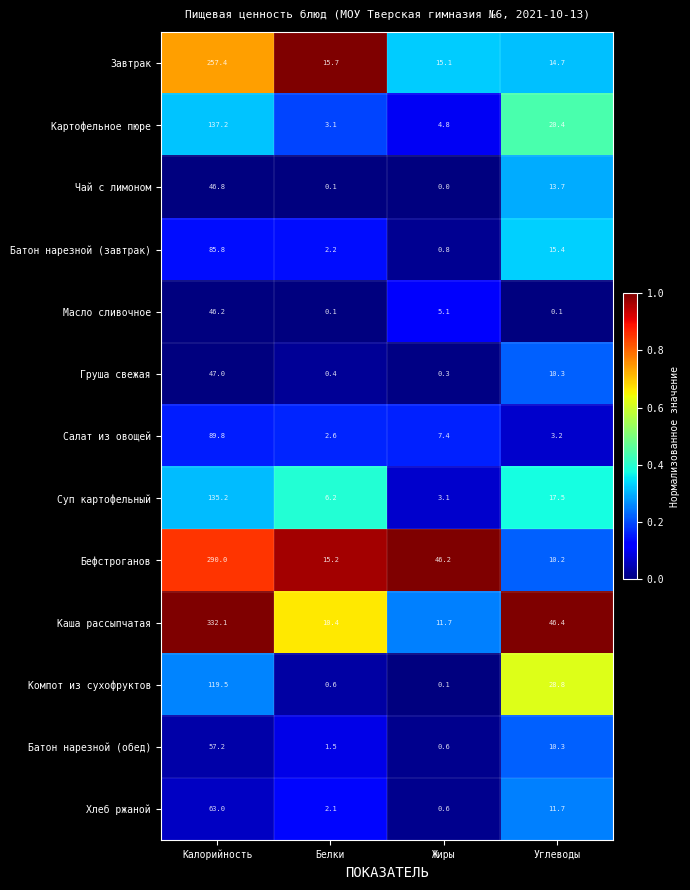

Rank the categories by Салат из овощей value from highest to lowest.

Калорийность, Жиры, Углеводы, Белки